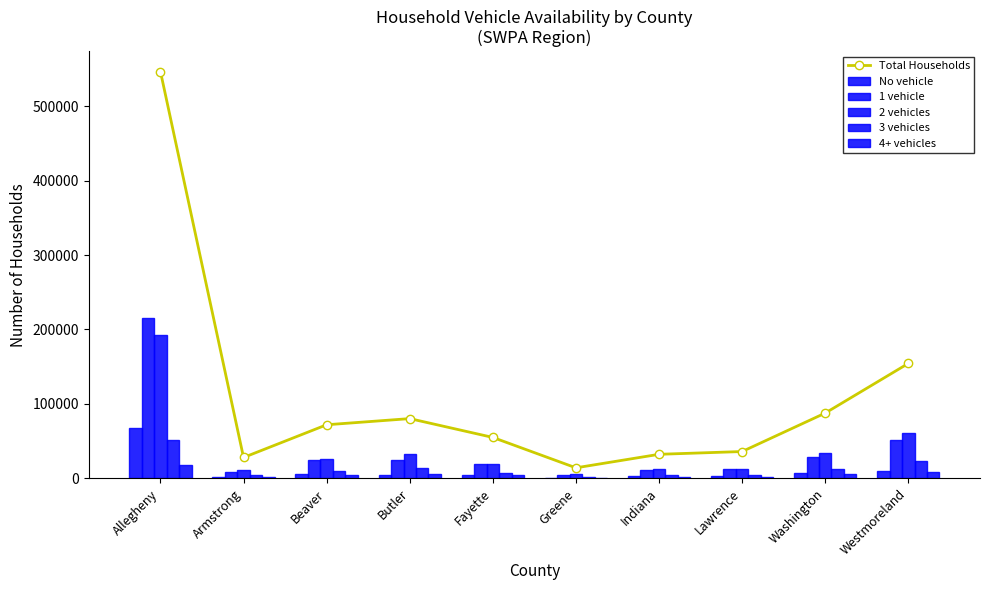

The No vehicle series shows 1582 at Lawrence. True or false?

False